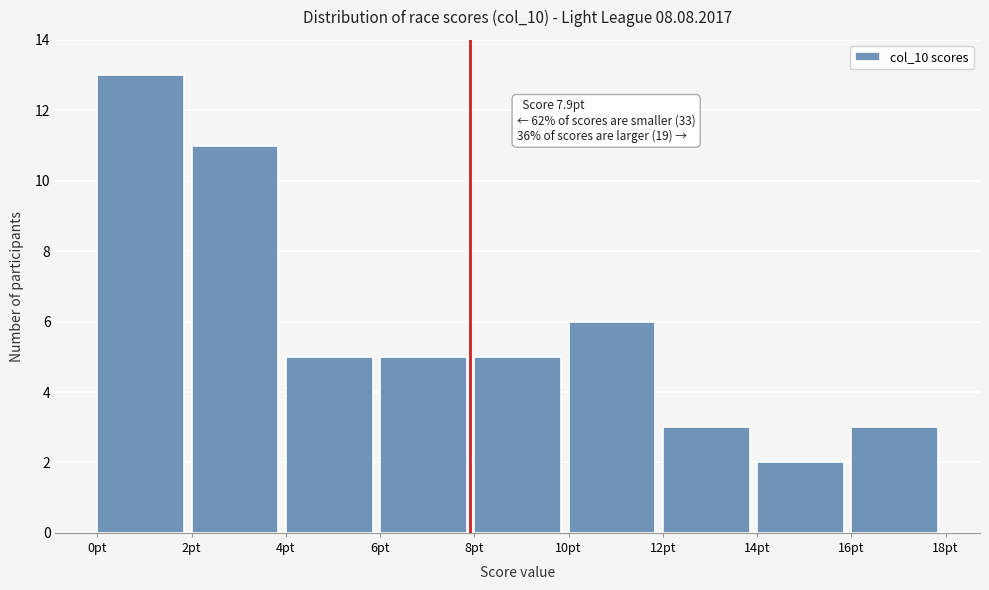

Which range on the x-axis has the tallest bar?

0 to 2